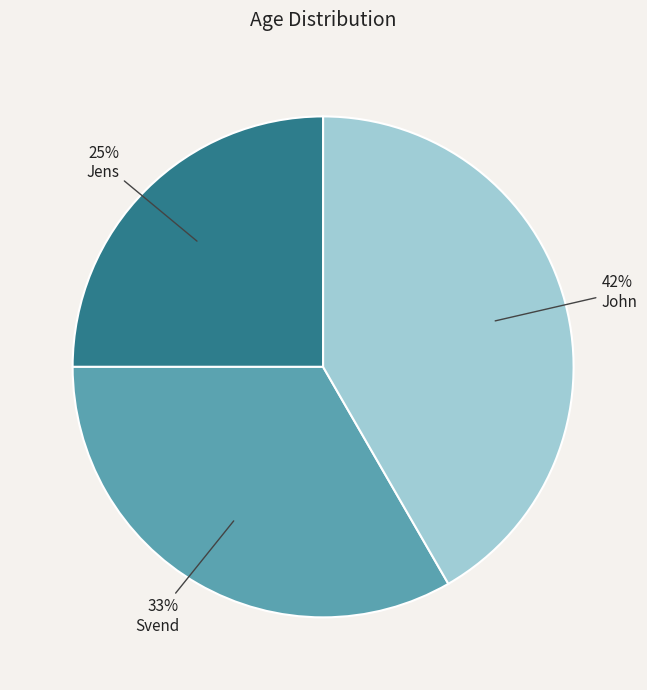

To the nearest percent, what is the difference between the largest and smallest slice percentages?

17%